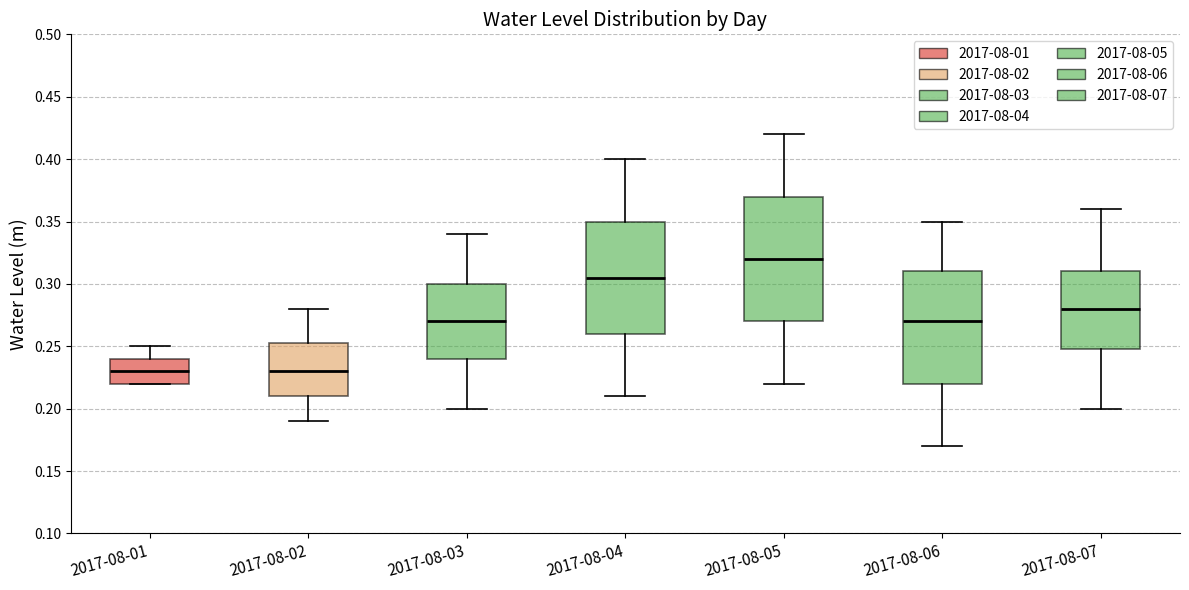

Reading left to right, read every box against the y-axis: the position of its median line, the range the box covers, and the ends of its whiskers. The values are not printed on the chart, so give them approximately, as read against the axis.

2017-08-01: median 0.230, box 0.220 to 0.240, whiskers 0.220 to 0.250
2017-08-02: median 0.230, box 0.210 to 0.255, whiskers 0.190 to 0.280
2017-08-03: median 0.270, box 0.240 to 0.300, whiskers 0.200 to 0.340
2017-08-04: median 0.305, box 0.260 to 0.350, whiskers 0.210 to 0.400
2017-08-05: median 0.320, box 0.270 to 0.370, whiskers 0.220 to 0.420
2017-08-06: median 0.270, box 0.220 to 0.310, whiskers 0.170 to 0.350
2017-08-07: median 0.280, box 0.250 to 0.310, whiskers 0.200 to 0.360